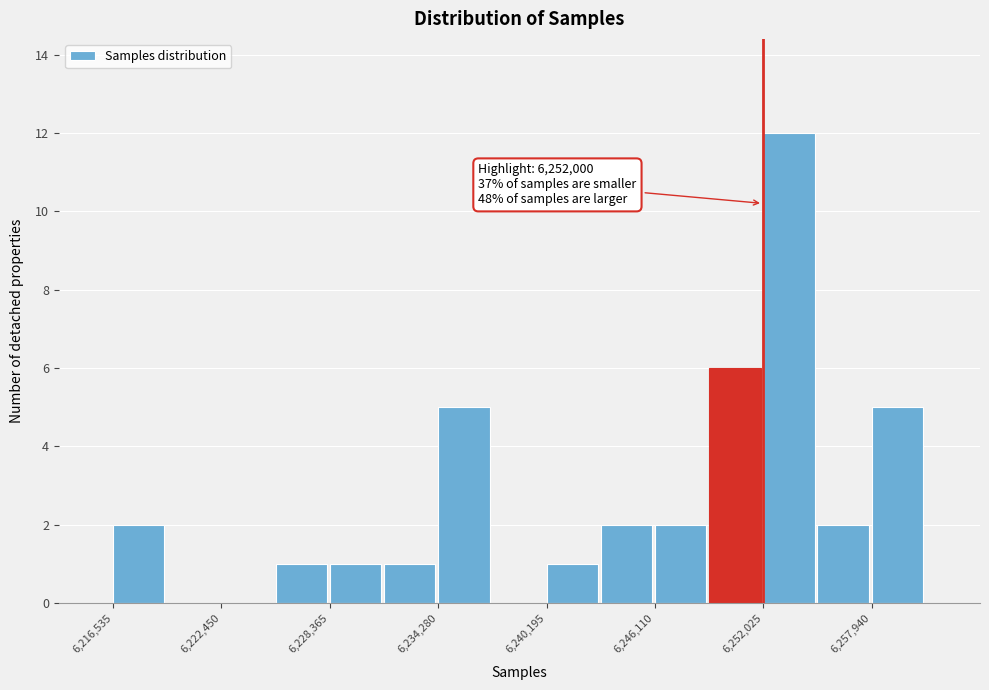

Around what value on the x-axis is the tallest bar? Give the approximate position of its centre, as read against the axis.

6253000